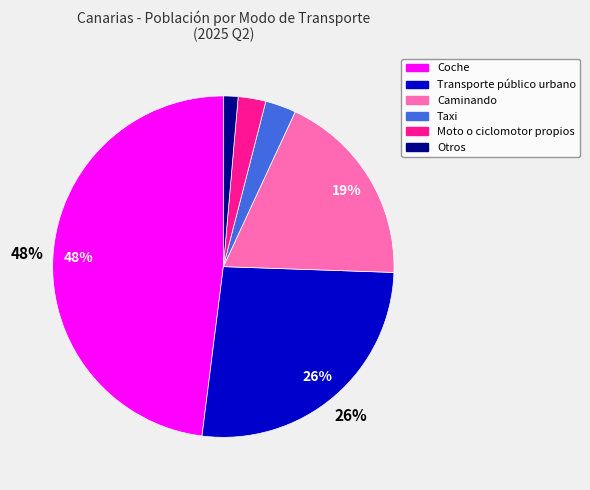

Is Caminando the majority of the pie?

No